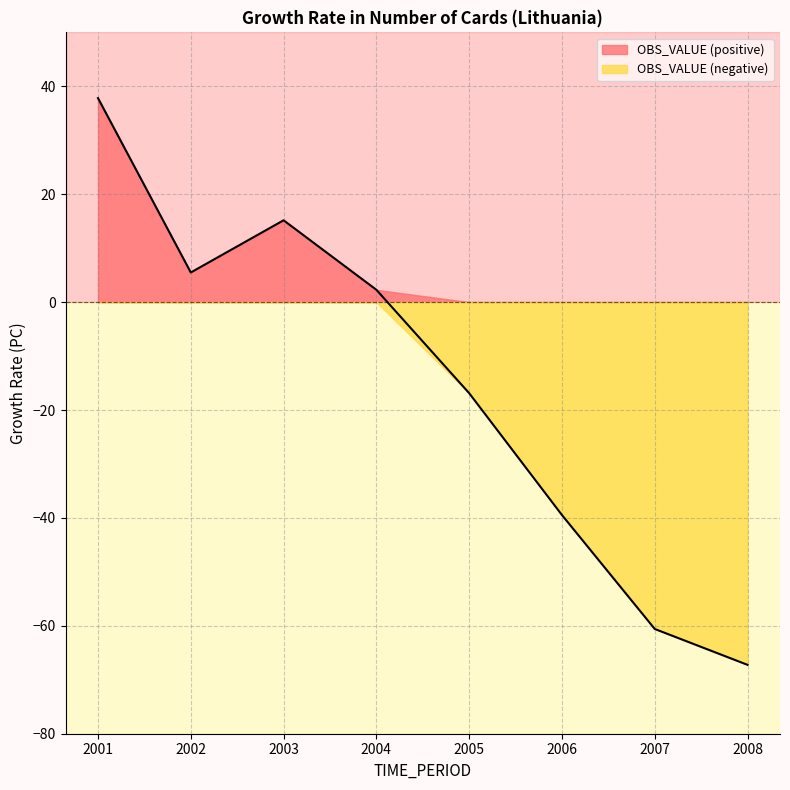

True or false: the data shows 3.9 at 2004.

False